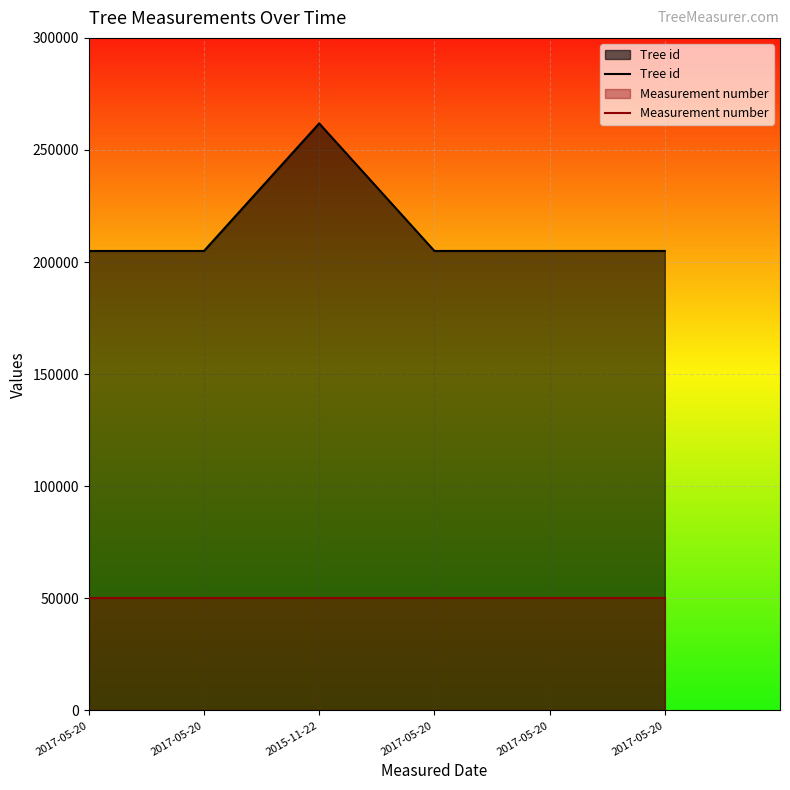

Reading left to right, list all the values displayed in this chart.

Tree id: 2017-05-20=204959	2017-05-20=204960	2015-11-22=261859	2017-05-20=204965	2017-05-20=204964	2017-05-20=204963
Measurement number: 2017-05-20=50000	2017-05-20=50000	2015-11-22=50000	2017-05-20=50000	2017-05-20=50000	2017-05-20=50000